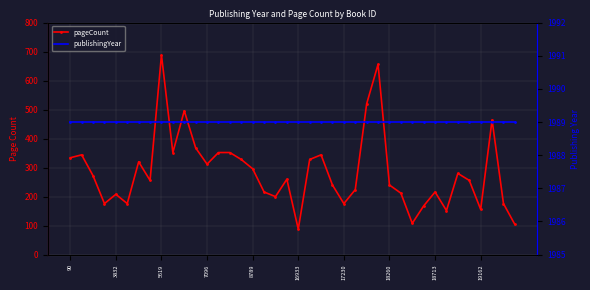

What is the greatest value displayed?

1989